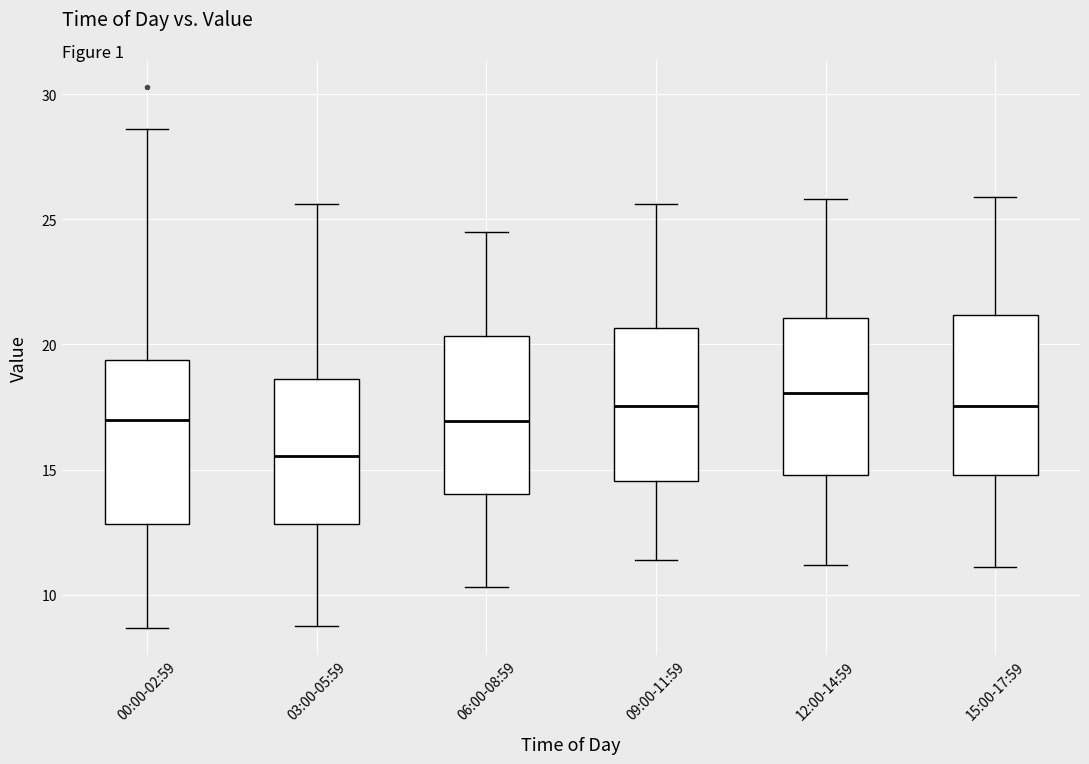

Reading left to right, transcribe this box plot: for each box, give where its median line is, the range the box spans, and where its two whiskers end, as read against the y-axis. The values are not printed on the chart, so give them approximately, as read against the axis.

00:00-02:59: median 17.0, box 13.0 to 19.5, whiskers 8.5 to 28.5
03:00-05:59: median 15.5, box 13.0 to 18.5, whiskers 9.0 to 25.5
06:00-08:59: median 17.0, box 14.0 to 20.5, whiskers 10.5 to 24.5
09:00-11:59: median 17.5, box 14.5 to 20.5, whiskers 11.5 to 25.5
12:00-14:59: median 18.0, box 15.0 to 21.0, whiskers 11.0 to 26.0
15:00-17:59: median 17.5, box 15.0 to 21.0, whiskers 11.0 to 26.0